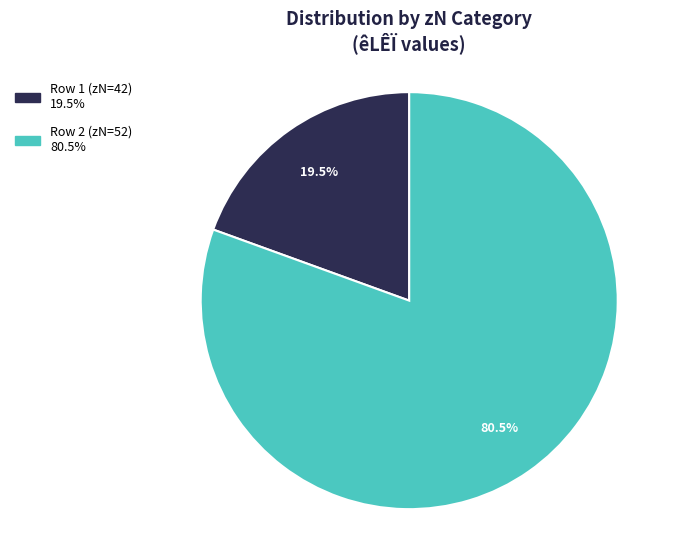

Does any single category account for the majority?

Yes